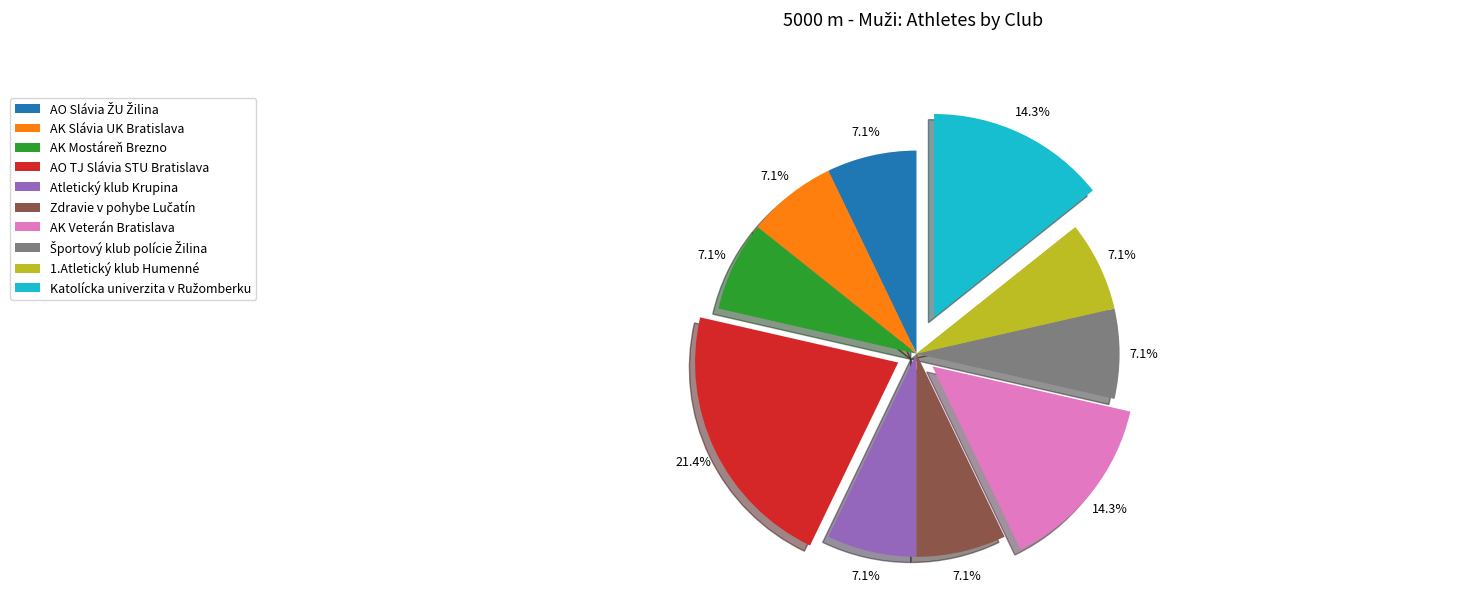

Which slice is the largest?

AO TJ Slávia STU Bratislava